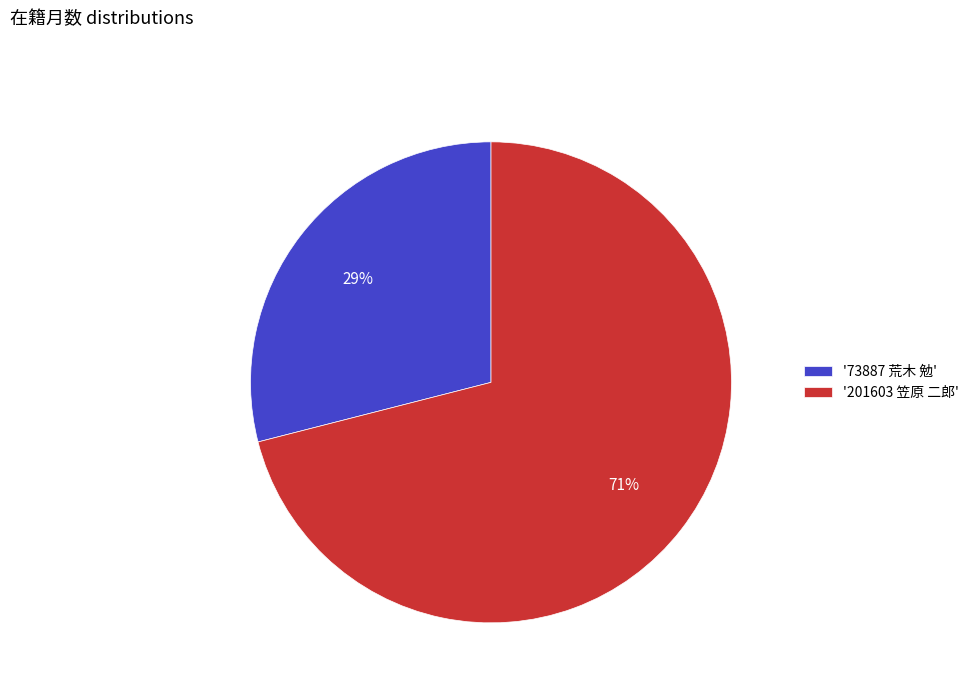

What percentage is the '201603 笠原 二郎' slice, to the nearest percent?

71%